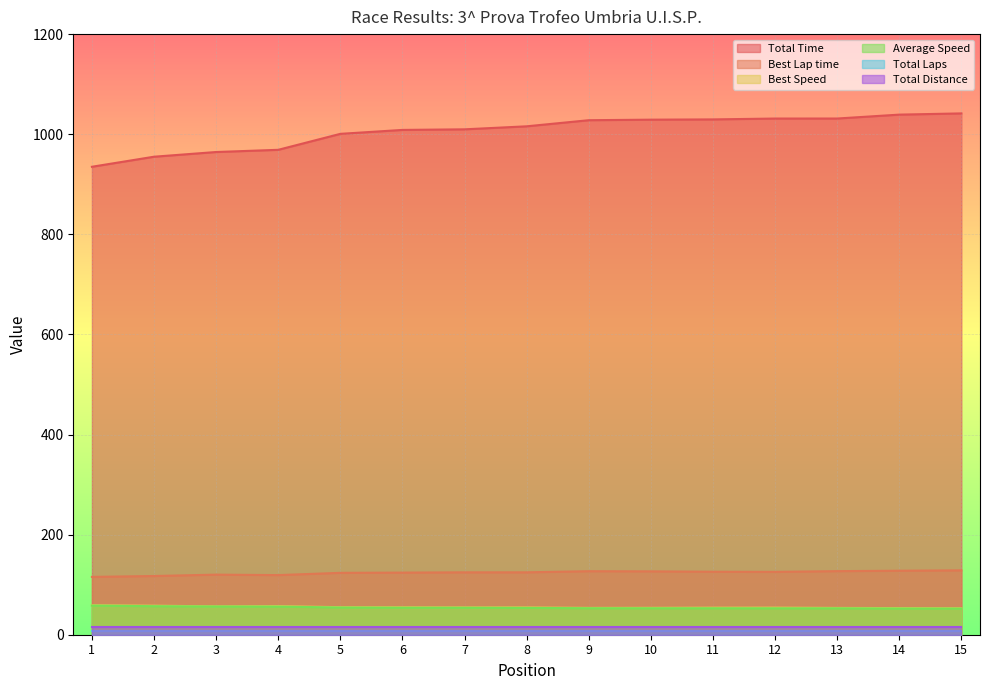

What is the approximate value of Best Lap time at 7?

124.7